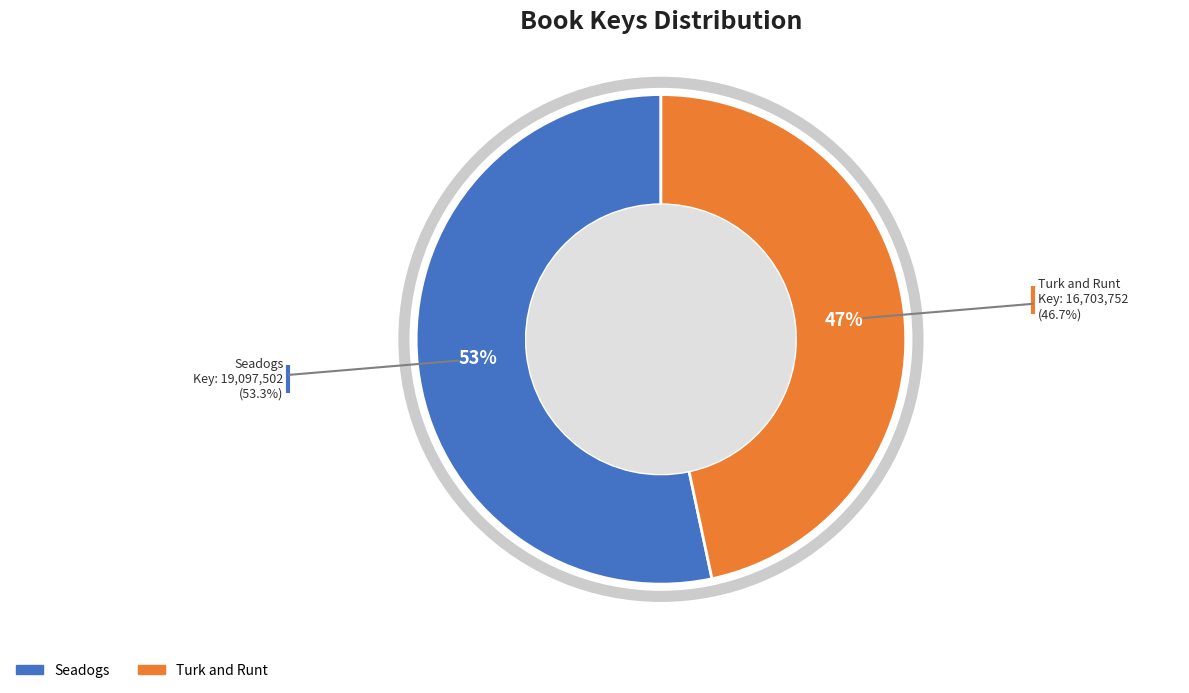

Is the sum of Turk and Runt and Seadogs greater than half?

Yes